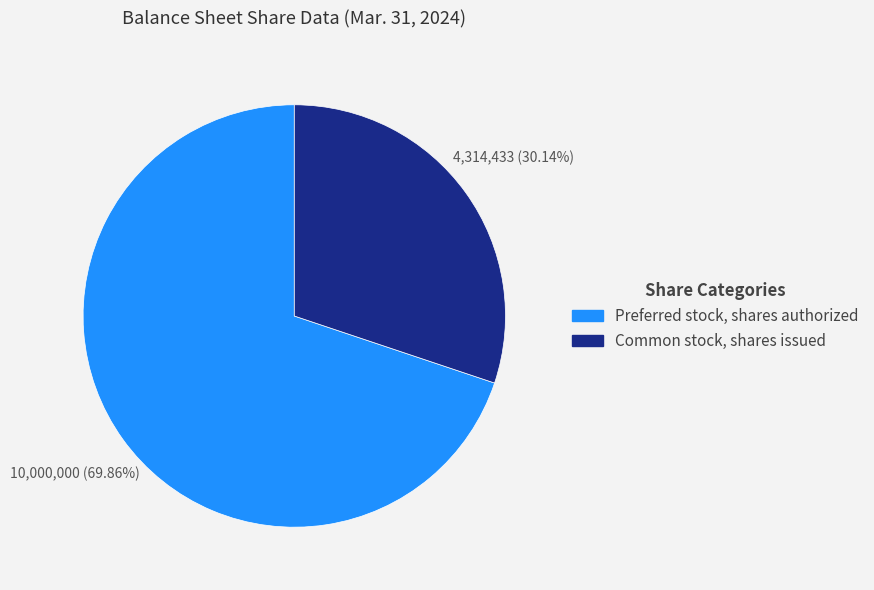

What percentage is NOT represented by Common stock, shares issued?

69.9%